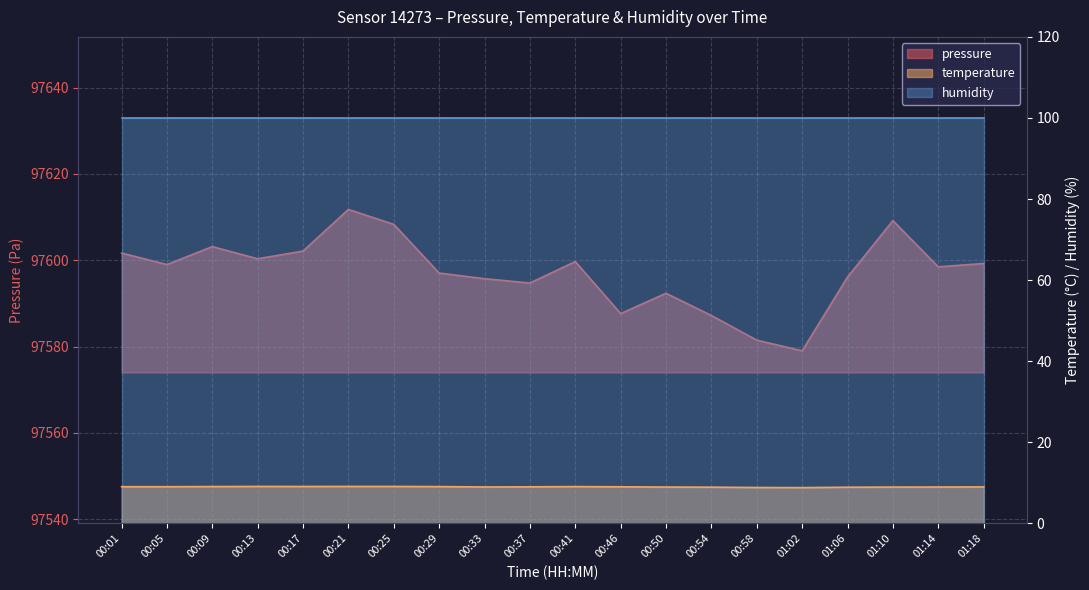

What is the label of the 19th point from the right?

00:05